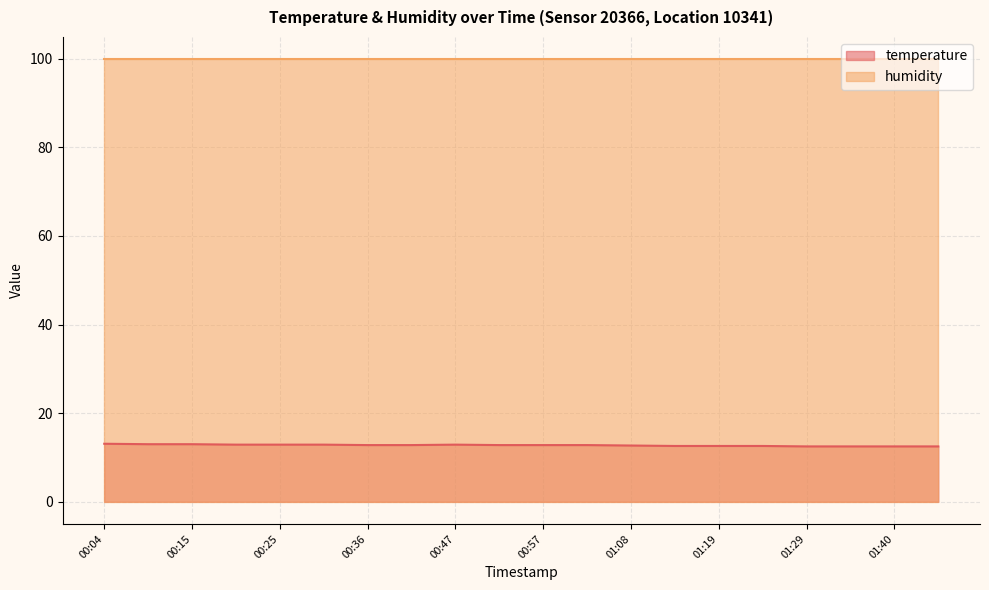

What is the greatest value displayed?

99.9